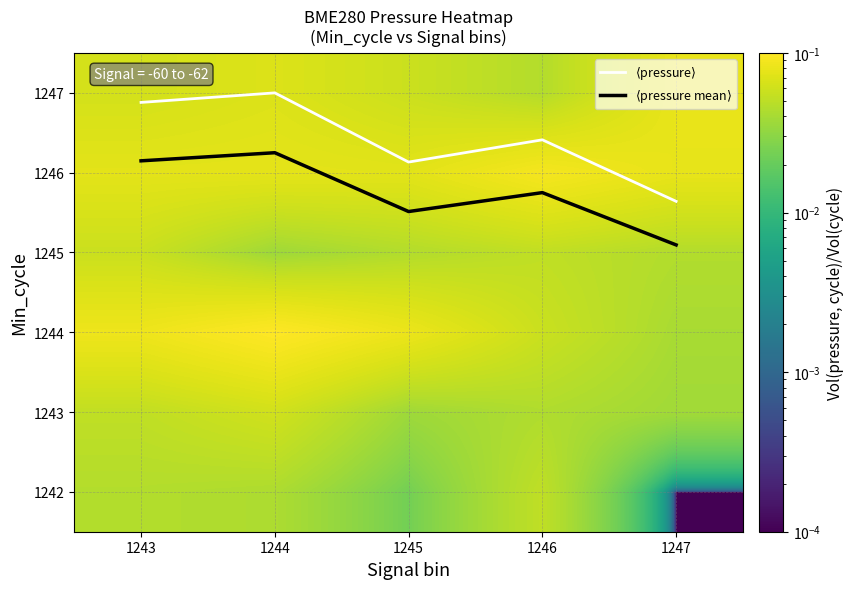

Which series has the largest range (max minus min)?

$\langle$pressure$\rangle$